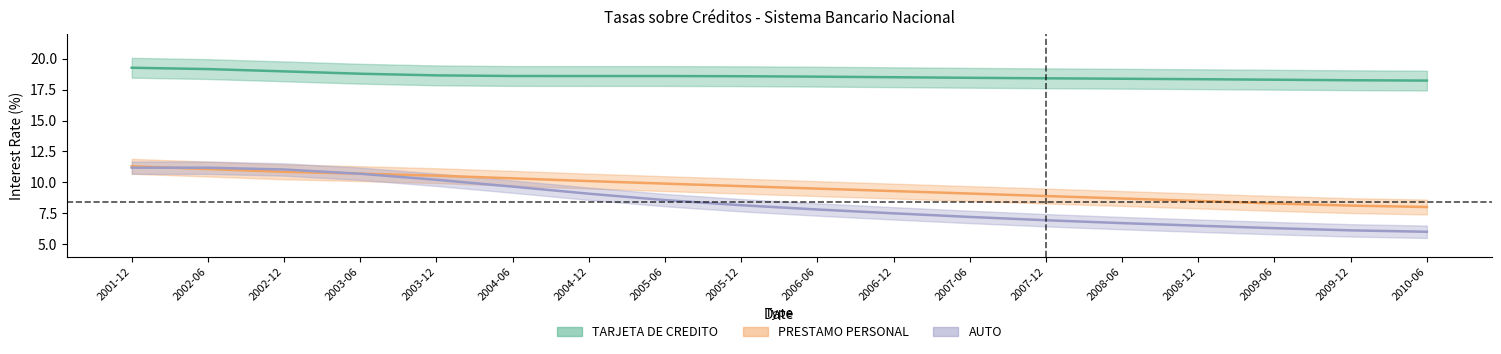

Reading right to left, extract all data points from this chart.

TARJETA DE CREDITO: 2010-06=18.2	2009-12=18.3	2009-06=18.3	2008-12=18.3	2008-06=18.4	2007-12=18.4	2007-06=18.5	2006-12=18.5	2006-06=18.5	2005-12=18.6	2005-06=18.6	2004-12=18.6	2004-06=18.6	2003-12=18.6	2003-06=18.8	2002-12=19.0	2002-06=19.2	2001-12=19.3
PRESTAMO PERSONAL: 2010-06=8.0	2009-12=8.1	2009-06=8.3	2008-12=8.5	2008-06=8.7	2007-12=8.9	2007-06=9.1	2006-12=9.3	2006-06=9.5	2005-12=9.7	2005-06=9.9	2004-12=10.1	2004-06=10.3	2003-12=10.5	2003-06=10.7	2002-12=10.9	2002-06=11.1	2001-12=11.3
AUTO: 2010-06=6.0	2009-12=6.1	2009-06=6.3	2008-12=6.5	2008-06=6.7	2007-12=6.9	2007-06=7.2	2006-12=7.5	2006-06=7.8	2005-12=8.2	2005-06=8.6	2004-12=9.1	2004-06=9.7	2003-12=10.2	2003-06=10.7	2002-12=11.0	2002-06=11.2	2001-12=11.2